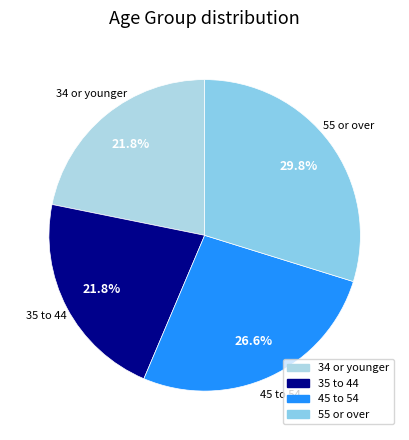

The 55 or over slice represents 30% of the pie. True or false?

True